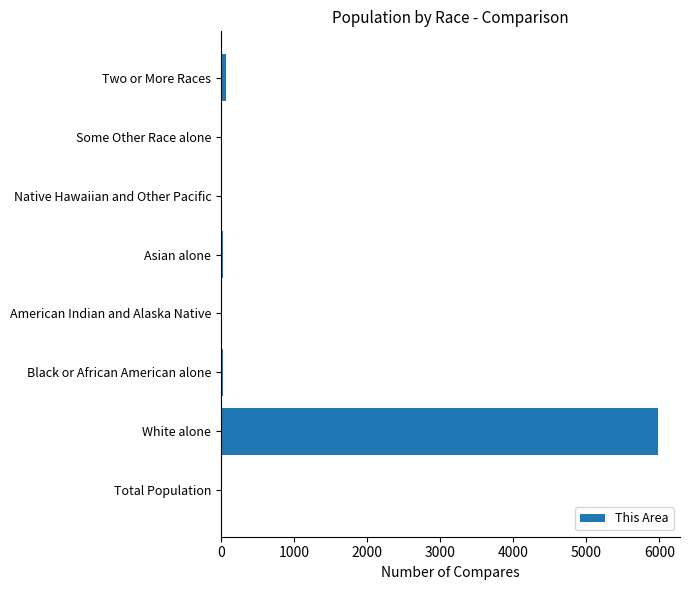

The chart shows a value of 5983 at White alone. True or false?

True